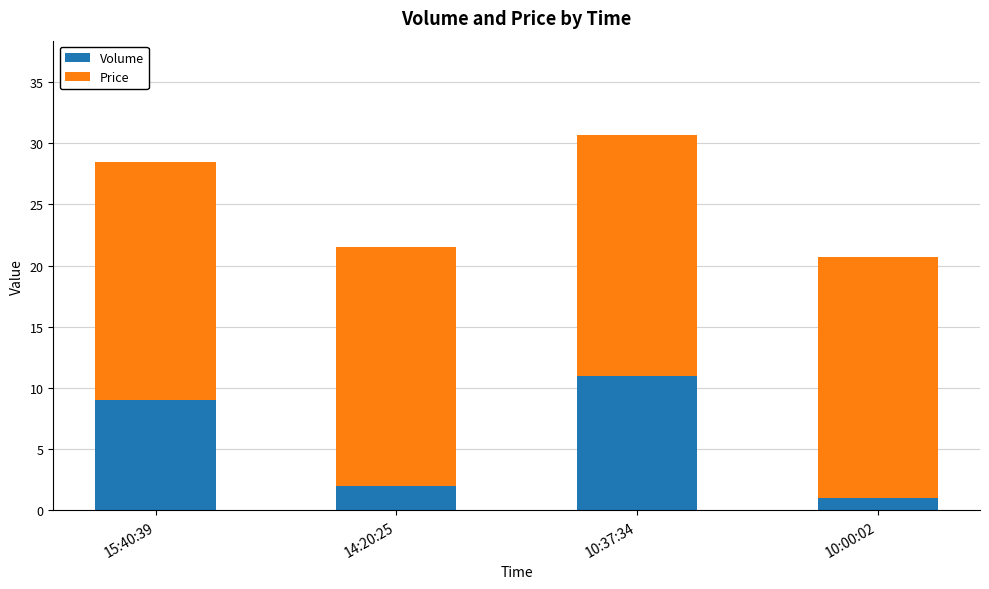

The Volume series shows 9.0 at 15:40:39. True or false?

True